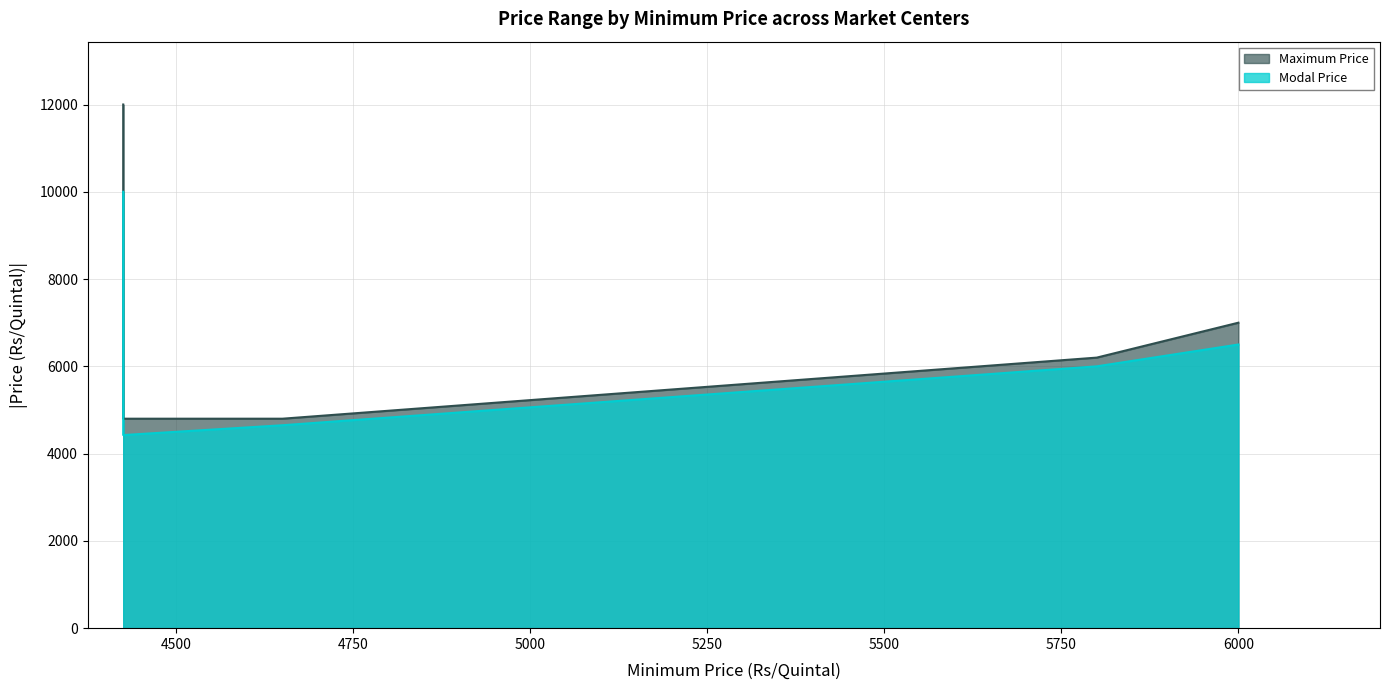

What is the difference between the Modal Price values at 5800 and 4650?

1350